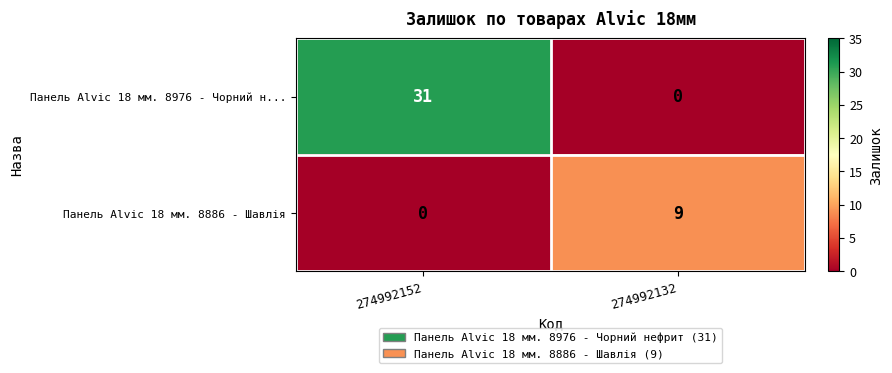

The value of Панель Alvic 18 мм. 8886 - Шавлія at 274992152 is 0. True or false?

True